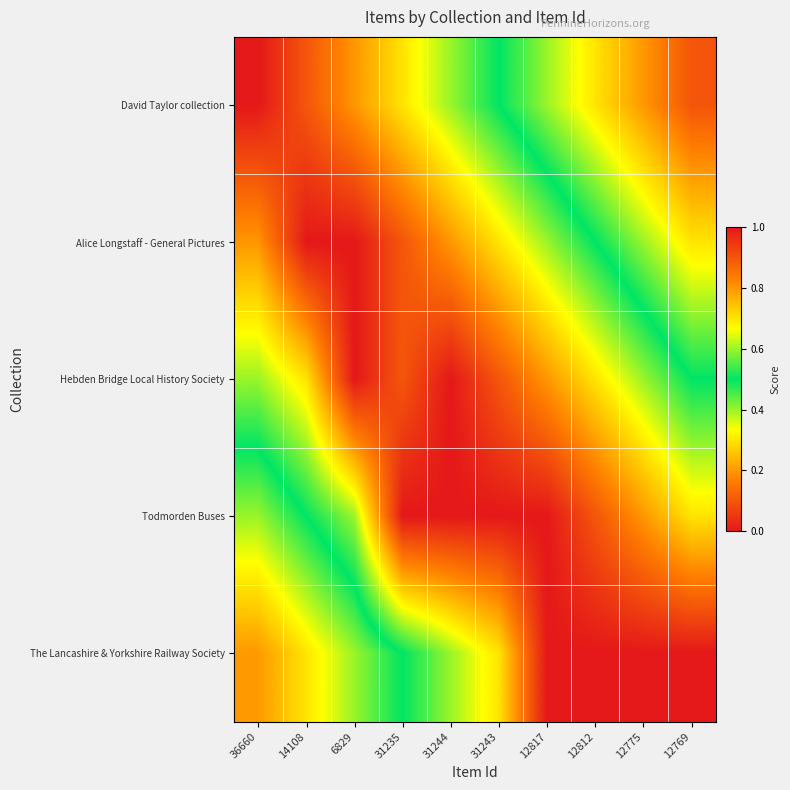

Reading left to right, transcribe all the data shown in this chart.

David Taylor collection: 36660=1.0	14108=0.9	6829=0.8	31235=0.7	31244=0.6	31243=0.5	12817=0.4	12812=0.3	12775=0.2	12769=0.1
Alice Longstaff - General Pictures: 36660=0.8	14108=1.0	6829=1.0	31235=0.9	31244=0.8	31243=0.7	12817=0.6	12812=0.5	12775=0.4	12769=0.3
Hebden Bridge Local History Society: 36660=0.6	14108=0.7	6829=1.0	31235=0.9	31244=1.0	31243=0.9	12817=0.8	12812=0.7	12775=0.6	12769=0.5
Todmorden Buses: 36660=0.4	14108=0.5	6829=0.6	31235=1.0	31244=1.0	31243=1.0	12817=1.0	12812=0.9	12775=0.8	12769=0.7
The Lancashire & Yorkshire Railway Society: 36660=0.2	14108=0.3	6829=0.4	31235=0.5	31244=0.6	31243=0.7	12817=1.0	12812=1.0	12775=1.0	12769=1.0